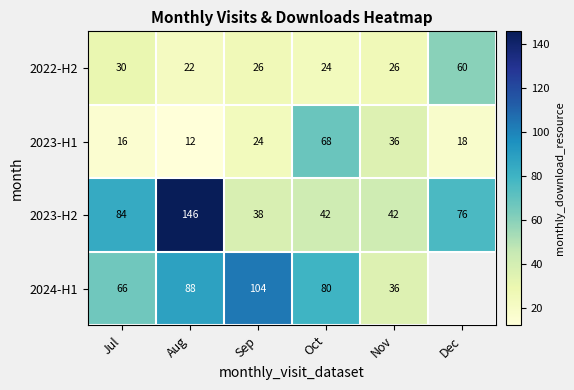

The 2024-H1 series shows 104 at Sep. True or false?

True